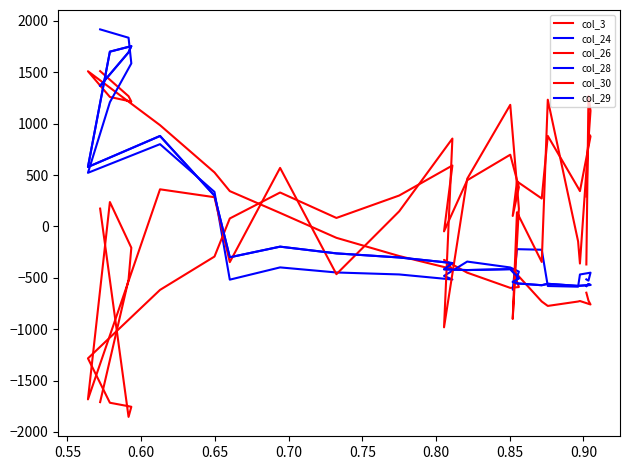

How many interior local peaks does the col_24 series have?

5